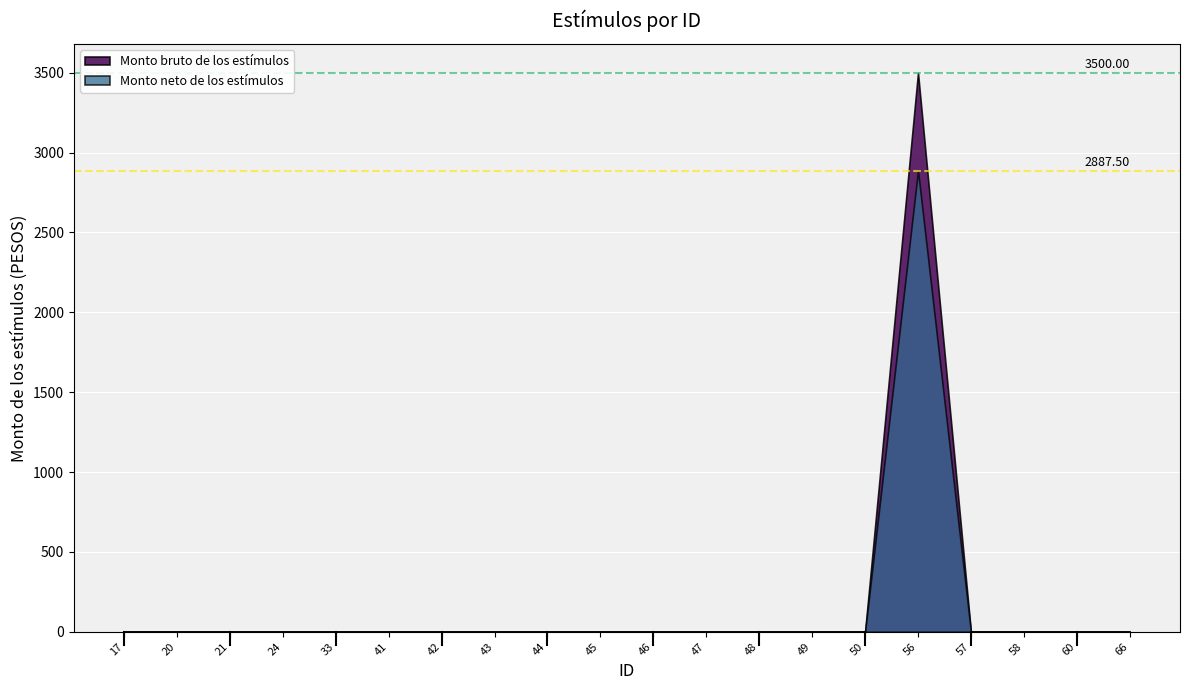

How many interior local peaks does the Monto neto de los estímulos series have?

1